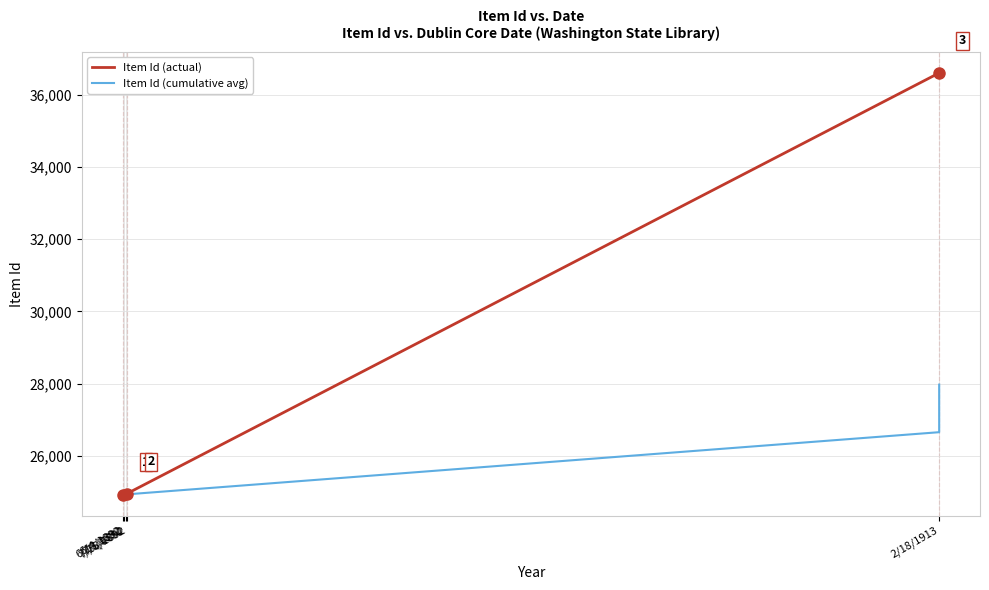

What is the sum of the Item Id (cumulative avg) values at 6/18/1892 and 6/4/1892?

49870.0